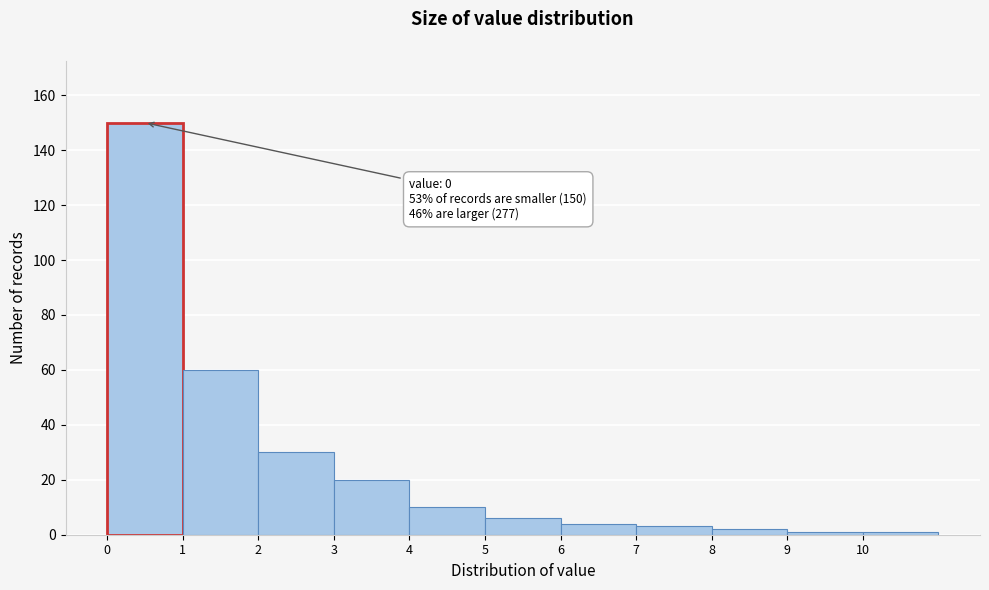

Which range on the x-axis has the tallest bar?

0 to 1